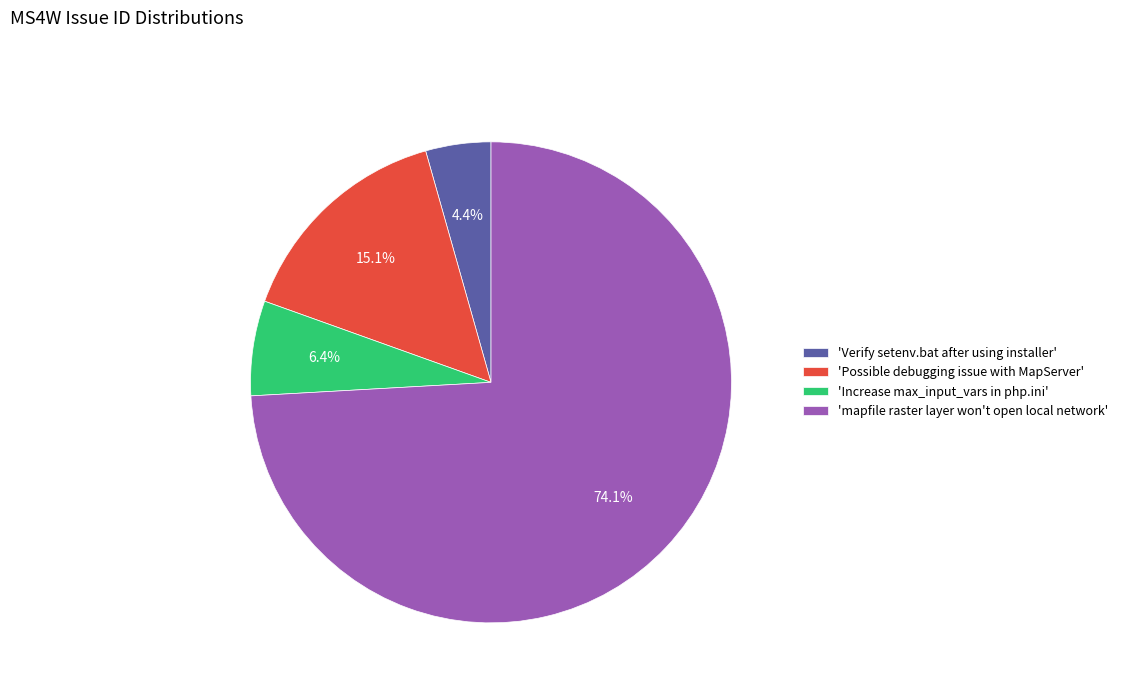

What percentage is NOT represented by 'mapfile raster layer won't open local network'?

25.9%